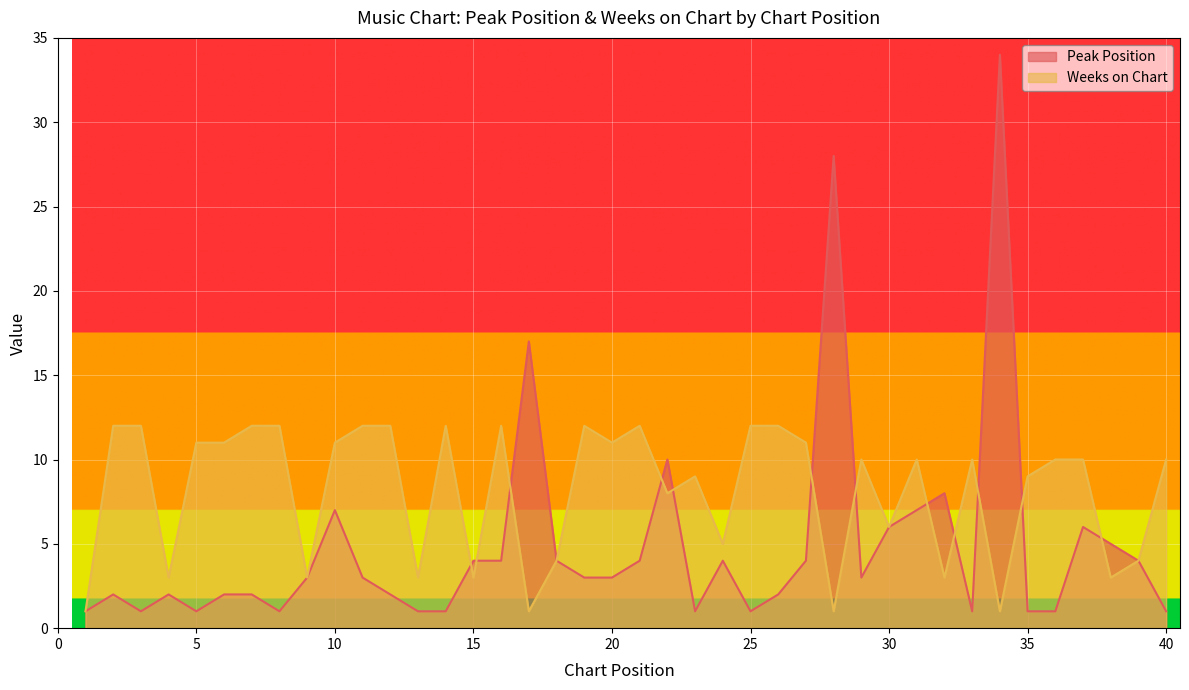

What is the highest value of the Peak Position series?

34